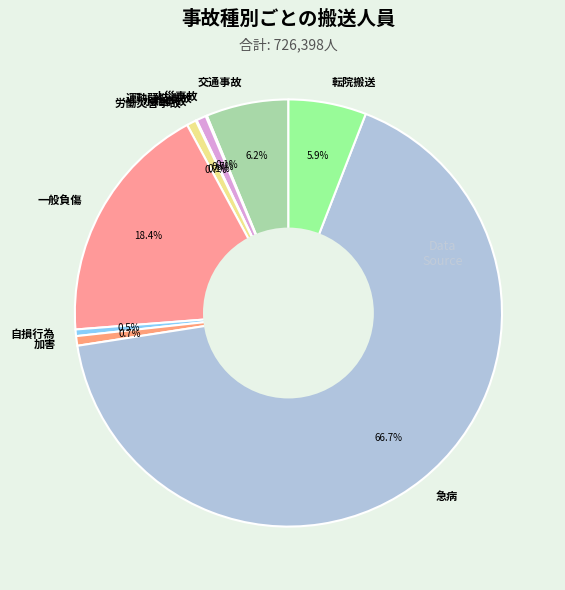

The 交通事故 slice represents 1% of the pie. True or false?

False